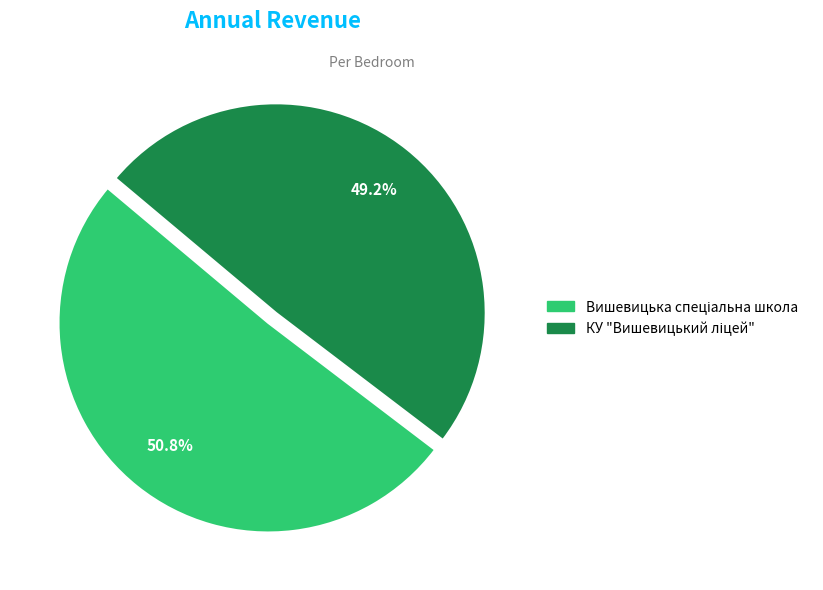

Does any single category account for the majority?

Yes